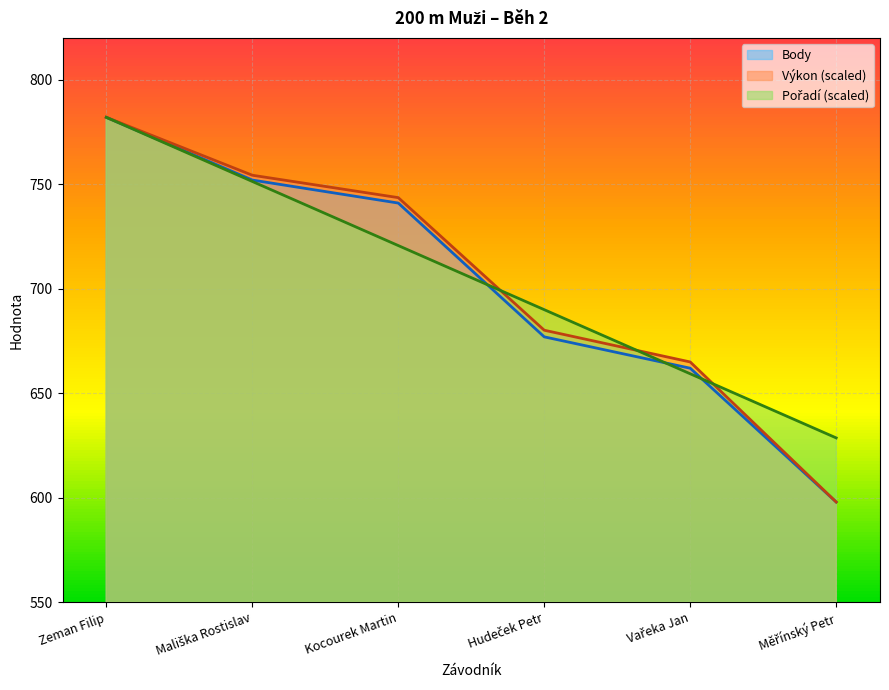

Which category has the lowest value in the Body series?

Měřínský Petr